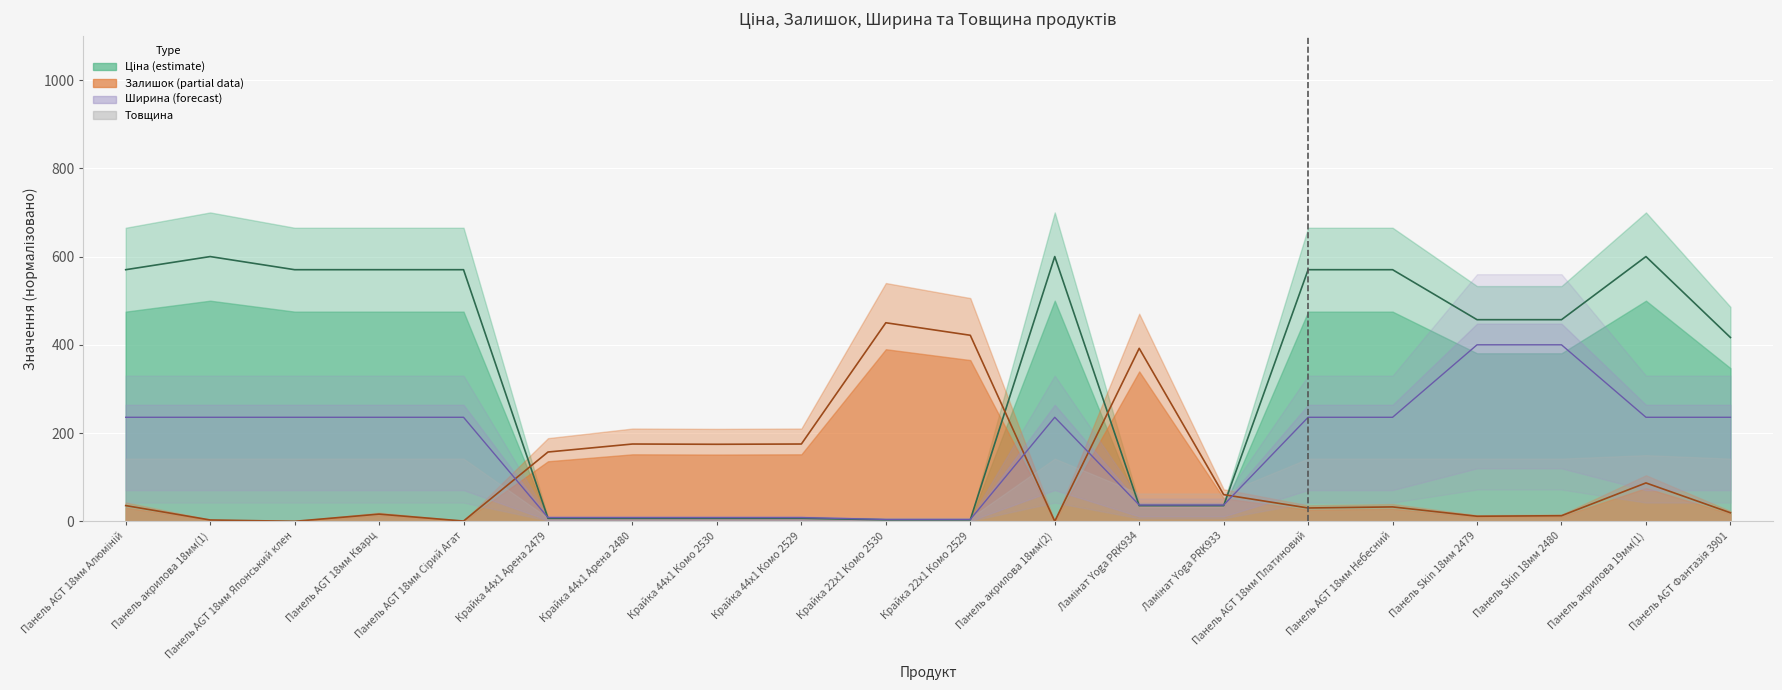

Rank the series at Ламінат Yoga PRK933 from lowest to highest value.

Ціна, Ширина, Залишок